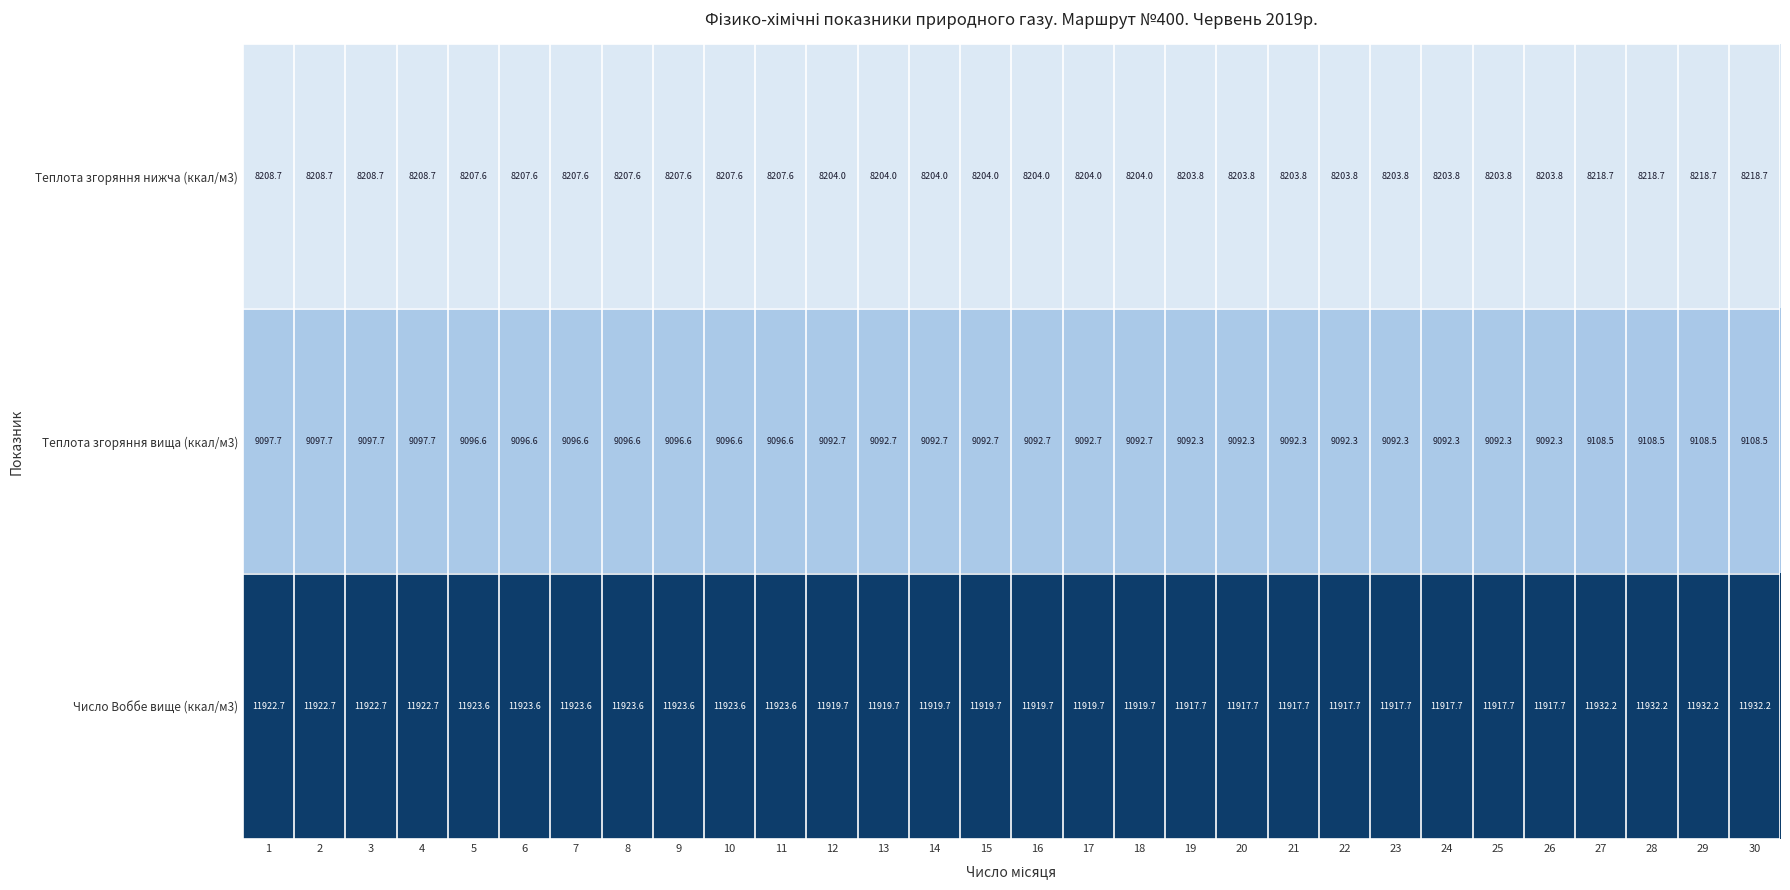

Is the value of Теплота згоряння нижча (ккал/м3) at 20 greater than the value of Число Воббе вище (ккал/м3) at 24?

No